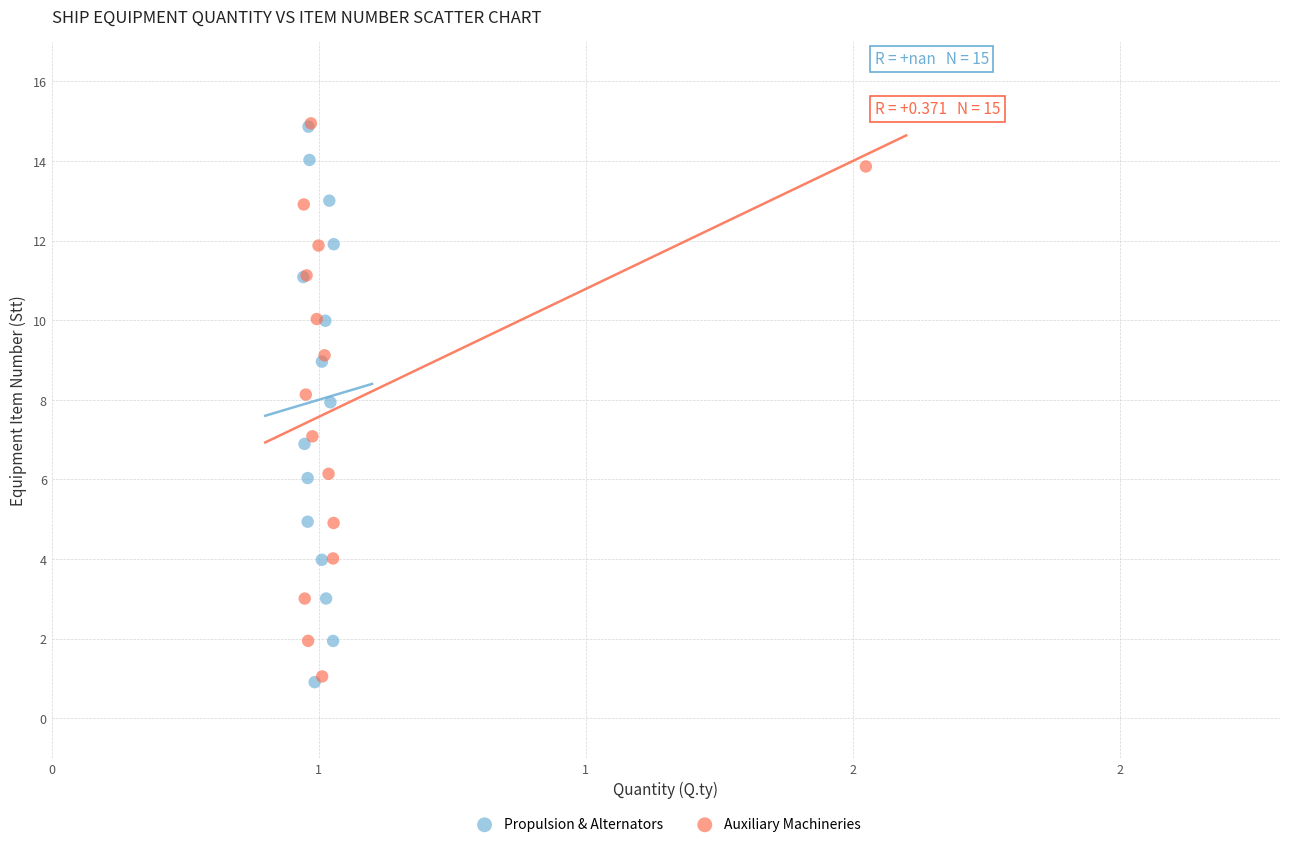

Which series has the largest Y range (max minus min)?

Propulsion & Alternators